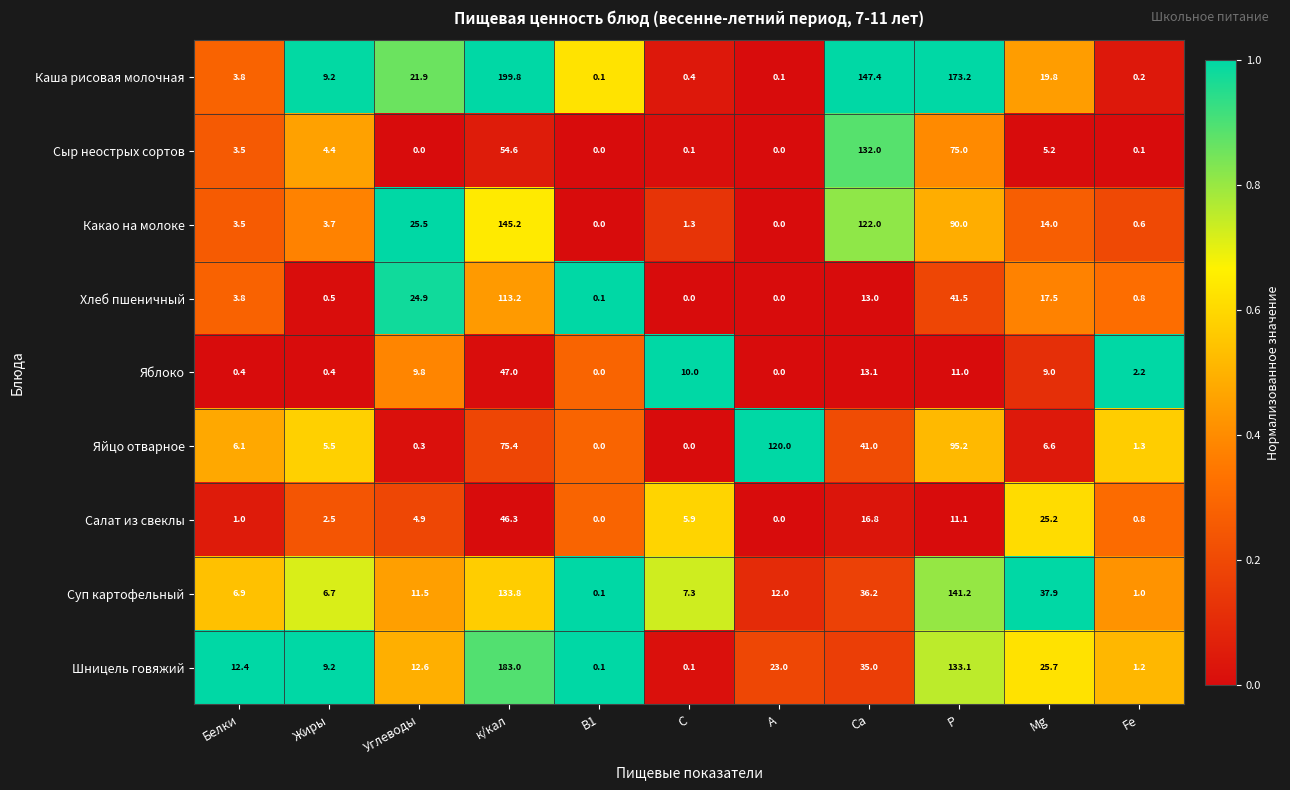

What is the sum of all Шницель говяжий values?

435.4